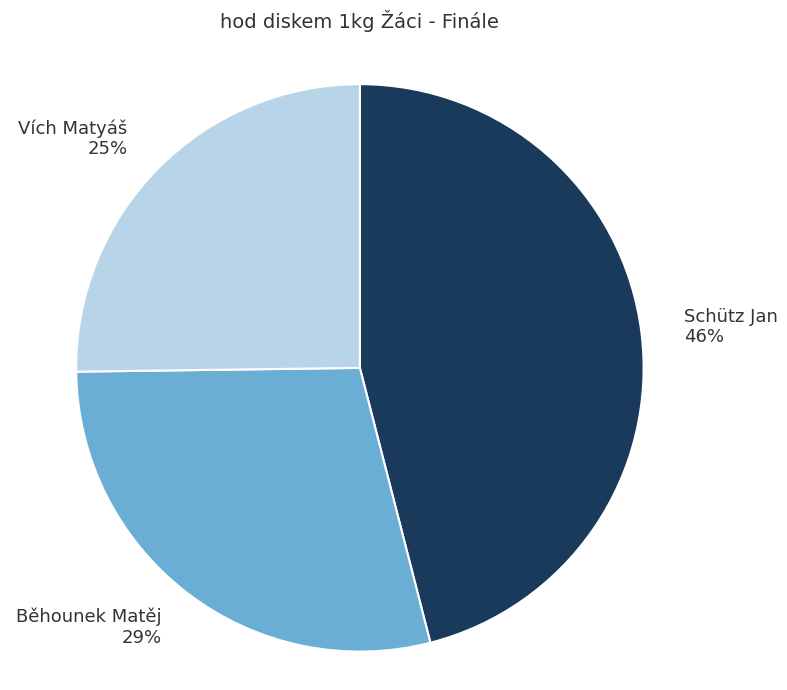

To the nearest percent, what is the combined percentage of Vích Matyáš and Schütz Jan?

71%